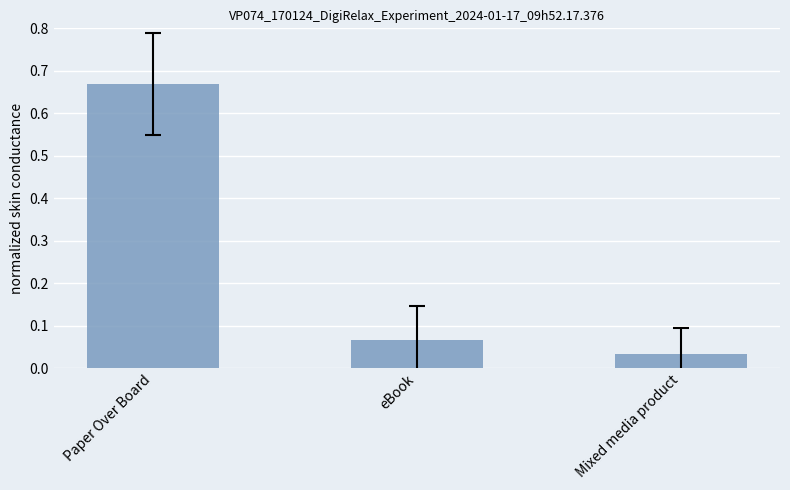

Rank the categories by value from lowest to highest.

Mixed media product, eBook, Paper Over Board